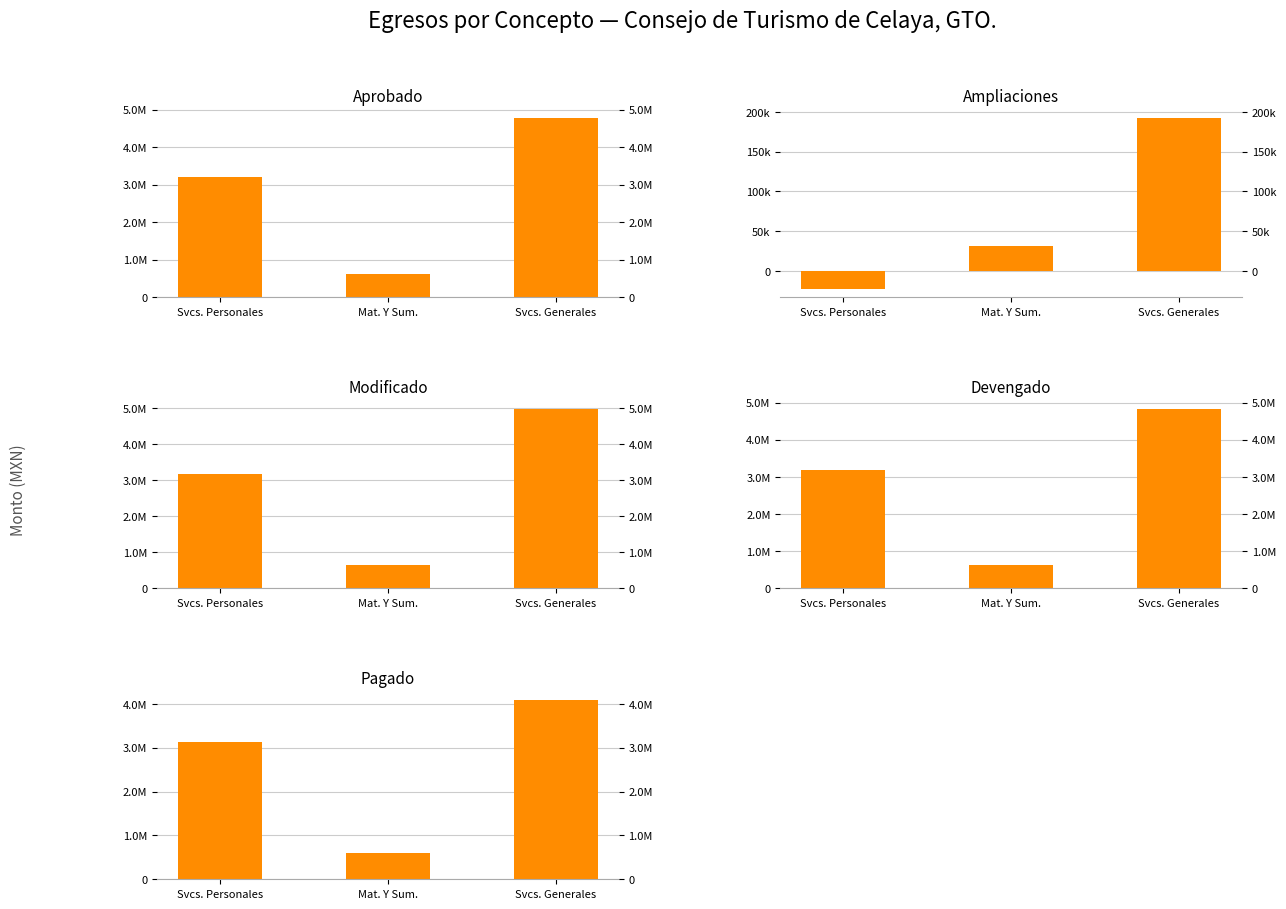

Reading right to left, transcribe all the data shown in this chart.

Aprobado: Svcs. Generales=4772288.7	Mat. Y Sum.=610297.2	Svcs. Personales=3201567.5
Ampliaciones: Svcs. Generales=192667.2	Mat. Y Sum.=31271.0	Svcs. Personales=-22104.7
Modificado: Svcs. Generales=4964955.9	Mat. Y Sum.=641568.2	Svcs. Personales=3179462.7
Devengado: Svcs. Generales=4820022.2	Mat. Y Sum.=621568.2	Svcs. Personales=3179462.7
Pagado: Svcs. Generales=4079344.7	Mat. Y Sum.=604335.5	Svcs. Personales=3123188.7